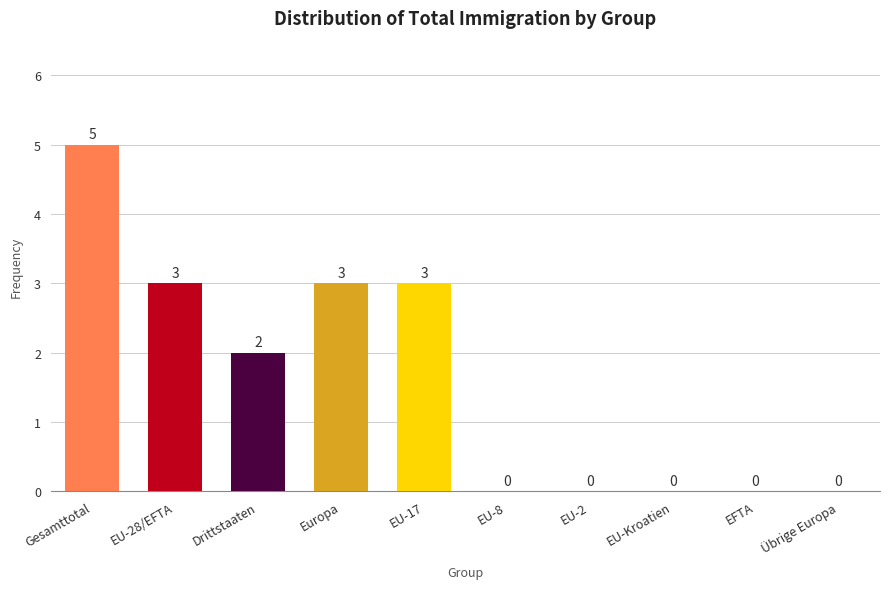

Reading right to left, extract all data points from this chart.

Übrige Europa=0	EFTA=0	EU-Kroatien=0	EU-2=0	EU-8=0	EU-17=3	Europa=3	Drittstaaten=2	EU-28/EFTA=3	Gesamttotal=5